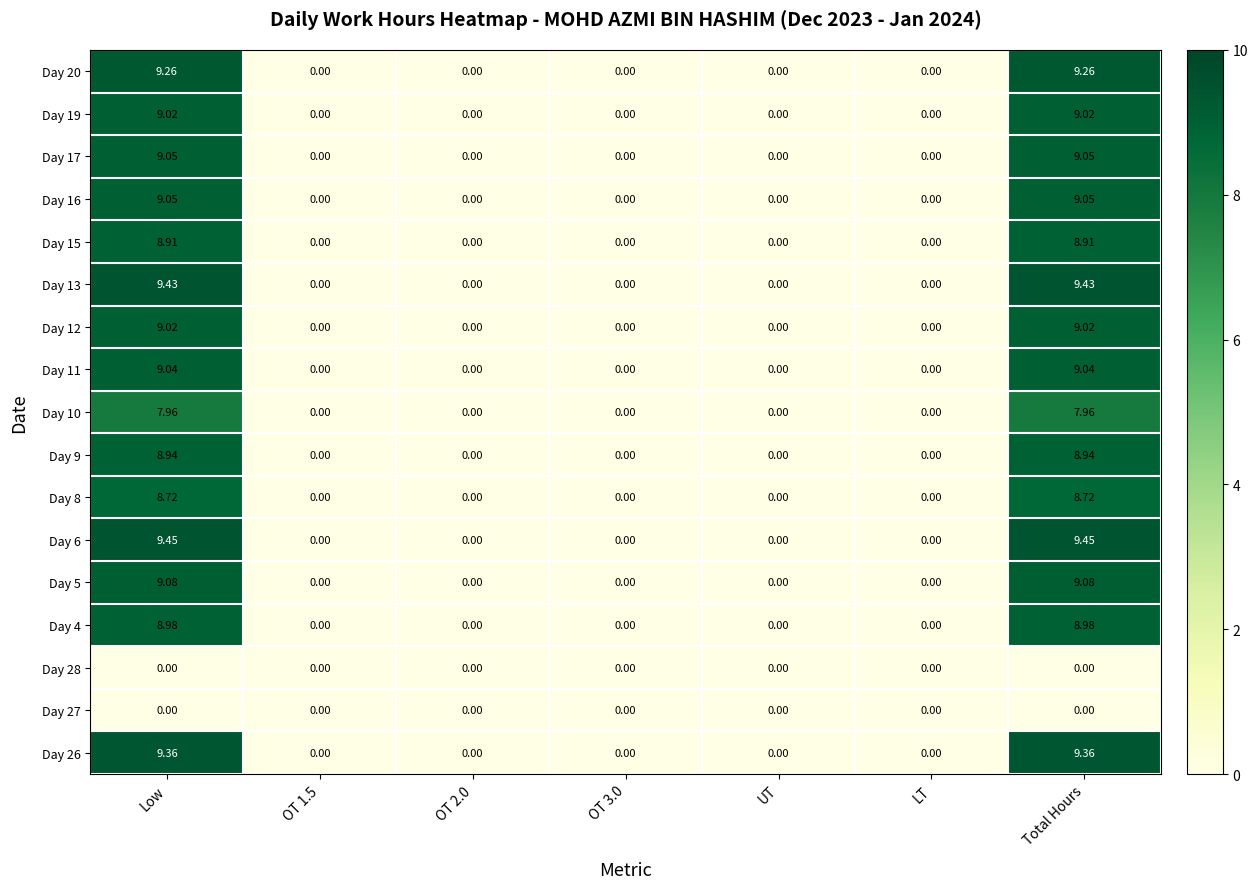

How many positive values does the Day 4 series have?

2